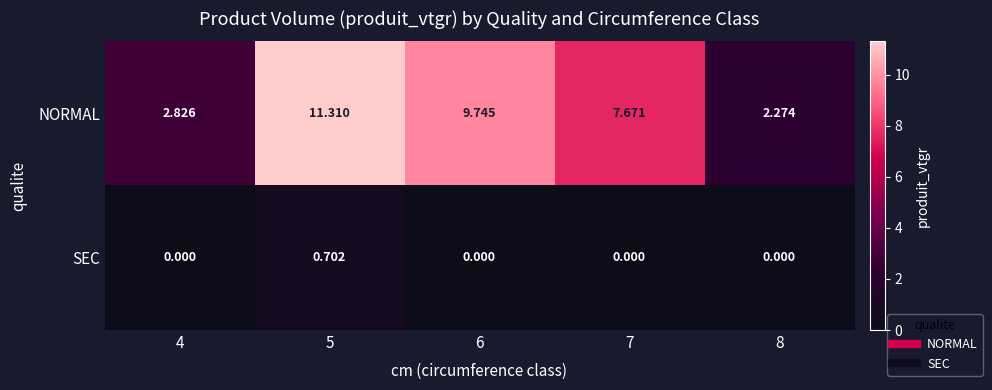

Which series changed the most between 5 and 6?

NORMAL